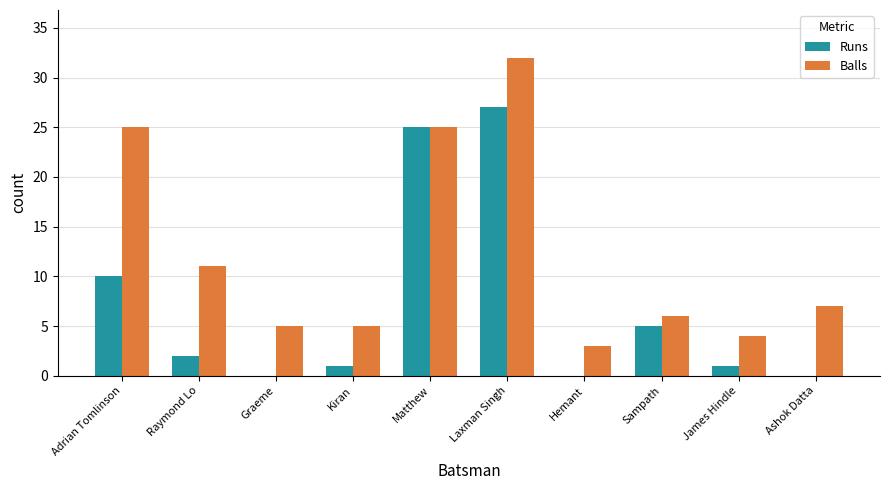

Between Adrian Tomlinson and Ashok Datta, which series saw the biggest shift?

Balls